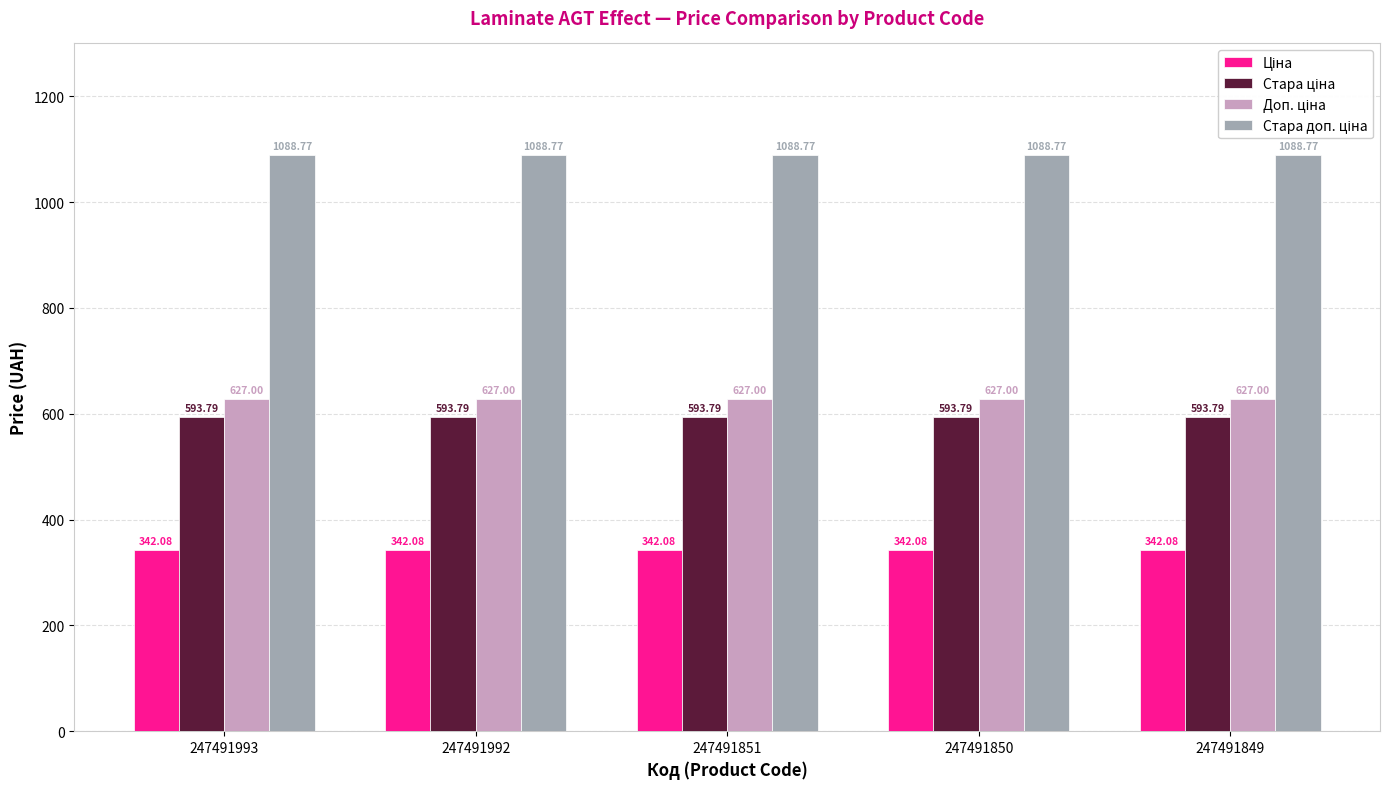

Does the chart contain any negative values?

No